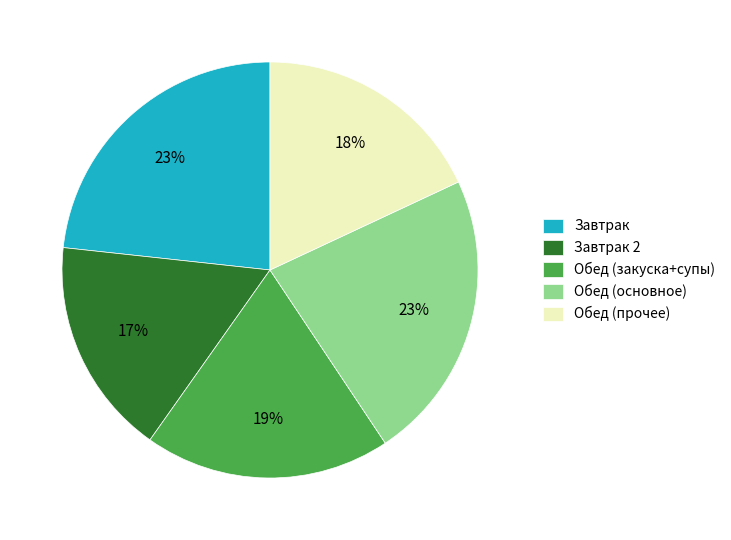

To the nearest percent, what is the difference between the largest and smallest slice percentages?

6%